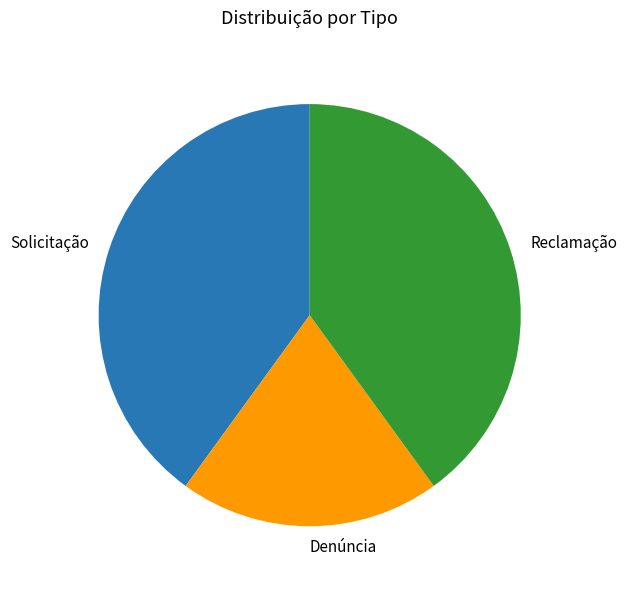

Combined, do Reclamação and Solicitação account for over 50%?

Yes